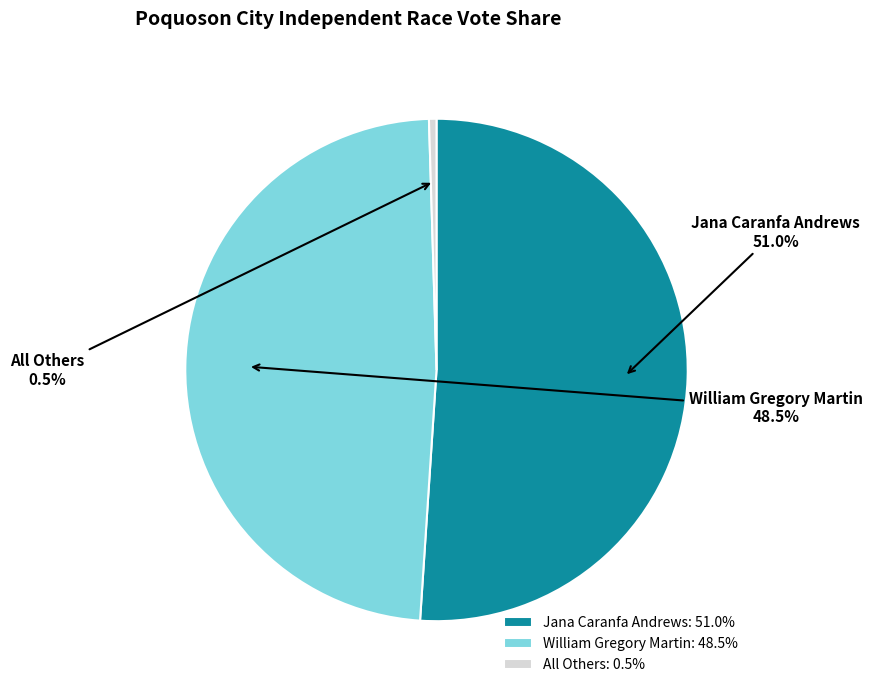

Rank the categories by value from lowest to highest.

All Others, William Gregory Martin, Jana Caranfa Andrews